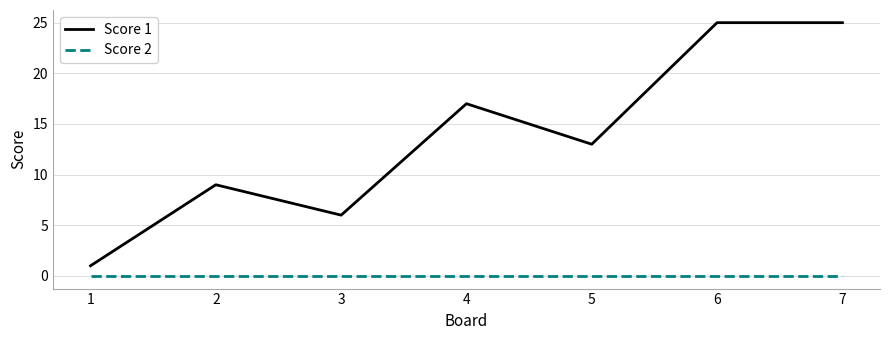

True or false: Score 2 and Score 1 intersect in this chart.

False